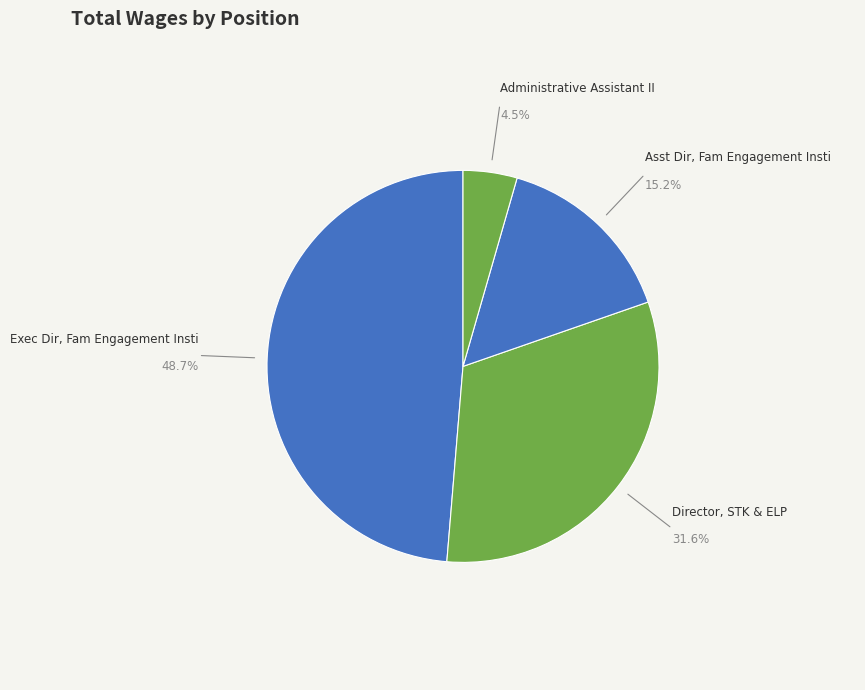

Which slice is the largest?

Exec Dir, Fam Engagement Insti